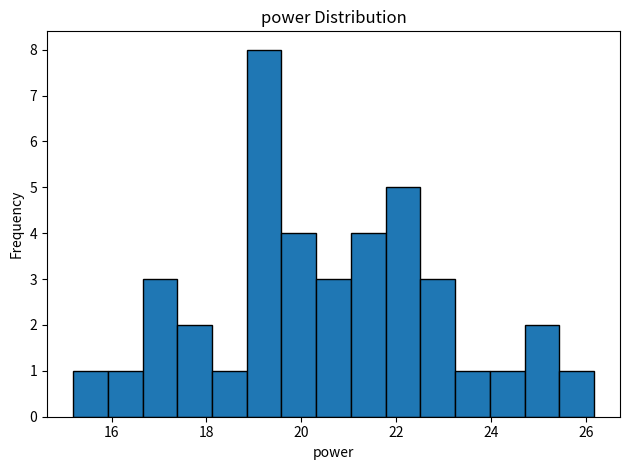

Read against the x-axis, roughly where is the centre of the tallest bar?

19.2